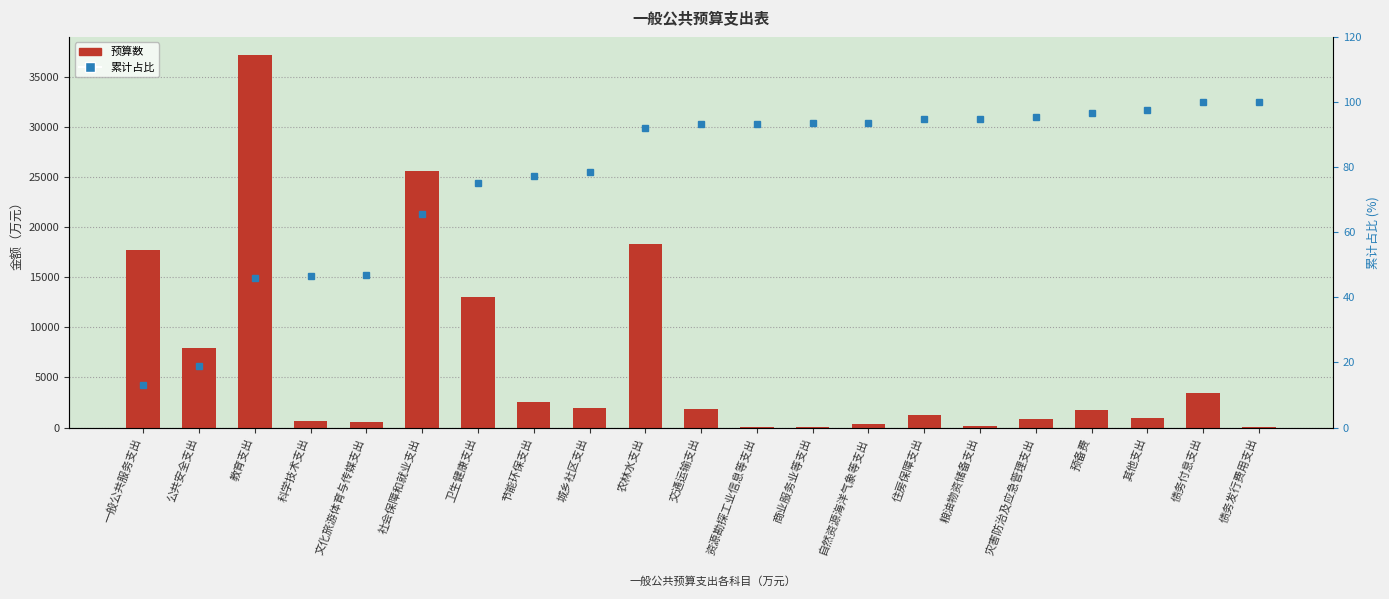

List the series in order of their overall mean, lowest first.

累计占比, 预算数